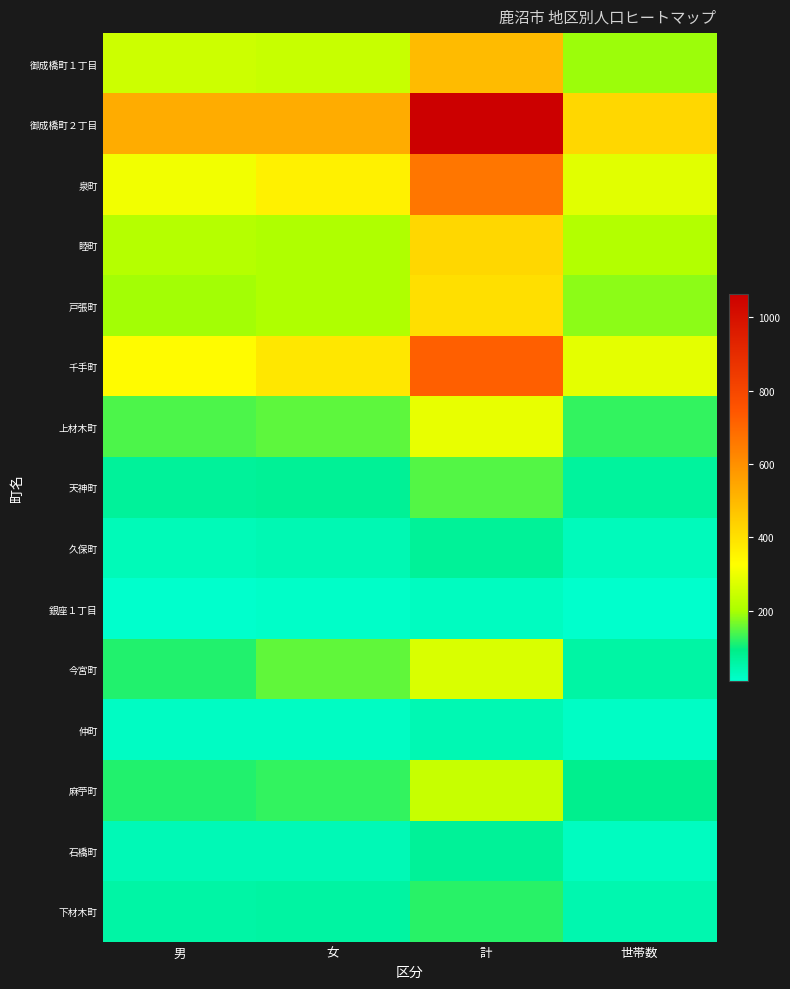

Which has a higher value, 計 or 女?

計